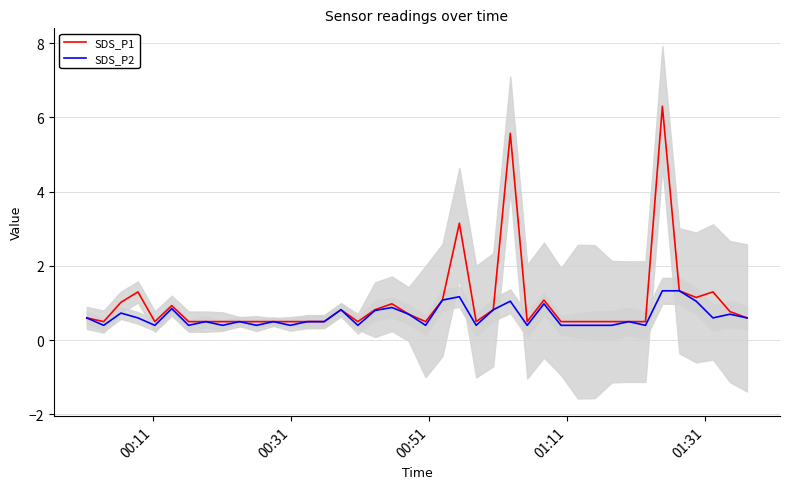

What is the highest value of the SDS_P1 series?

6.3